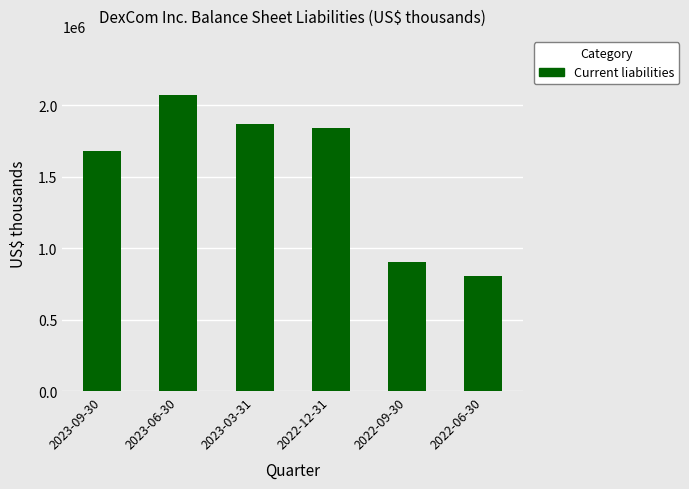

At which label does the data first exceed 1839300?

2023-06-30